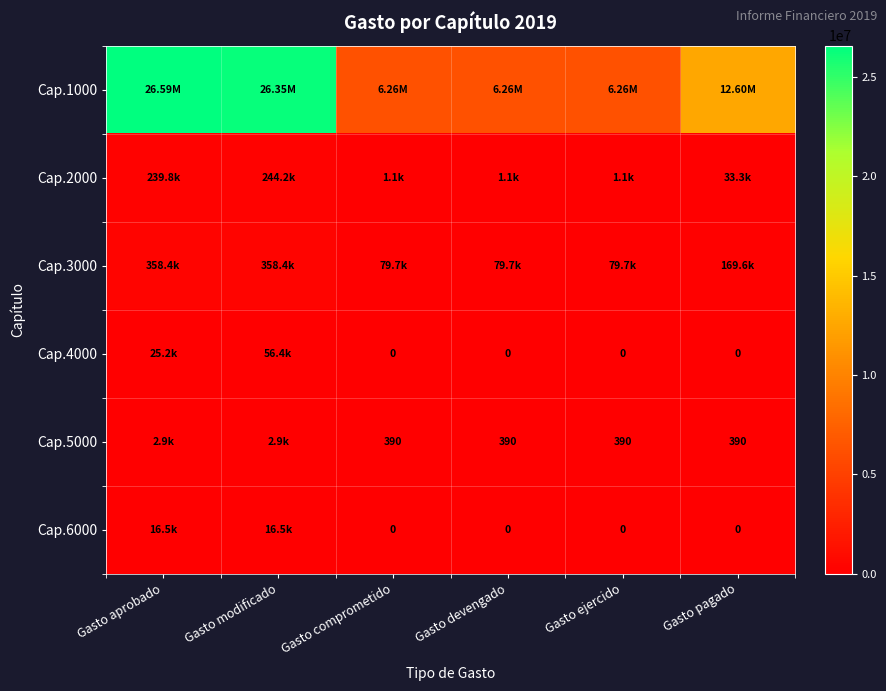

The value of Cap.3000 at Gasto devengado is 79658.8. True or false?

True